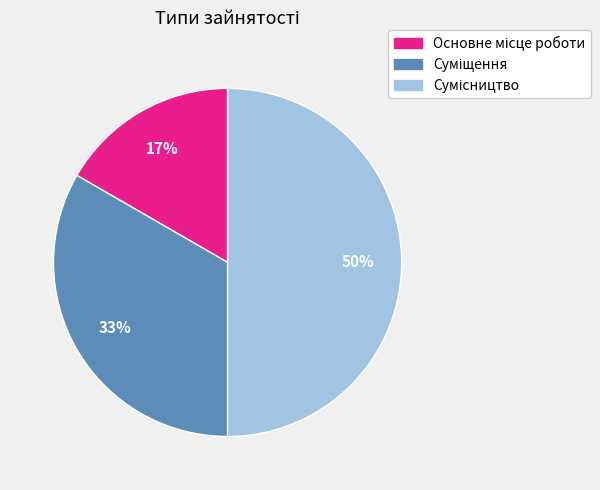

To the nearest percent, what is the difference between the largest and smallest slice percentages?

33%